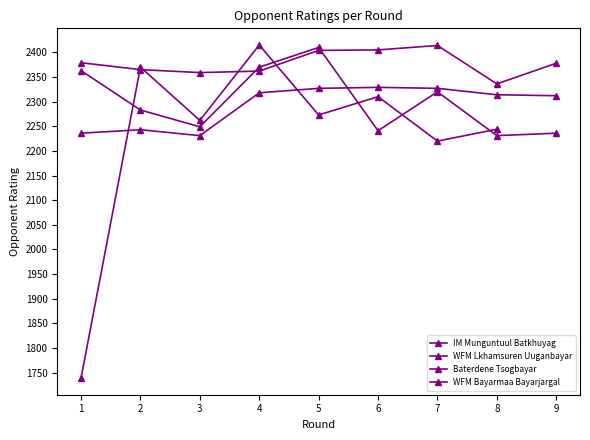

In IM Munguntuul Batkhuyag, how many points are higher than both neighbors (excluding endpoints)?

2